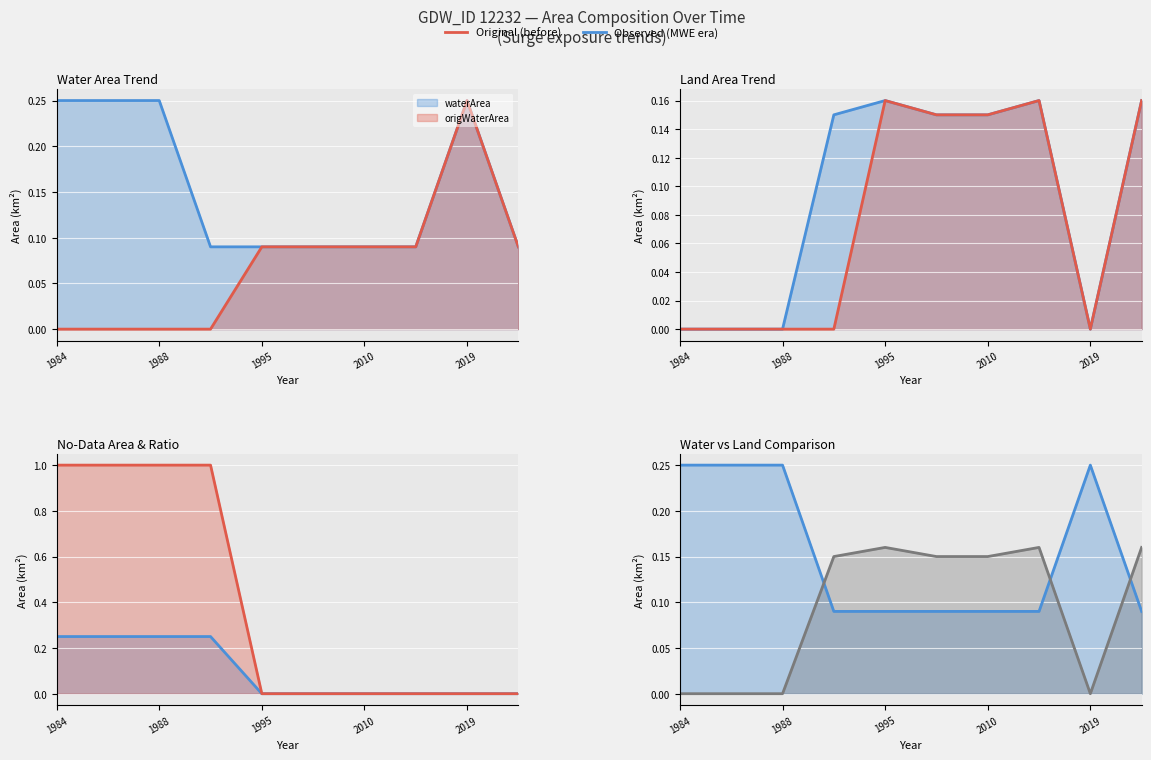

What is the value of the waterArea point at the 10th from the left?

0.1